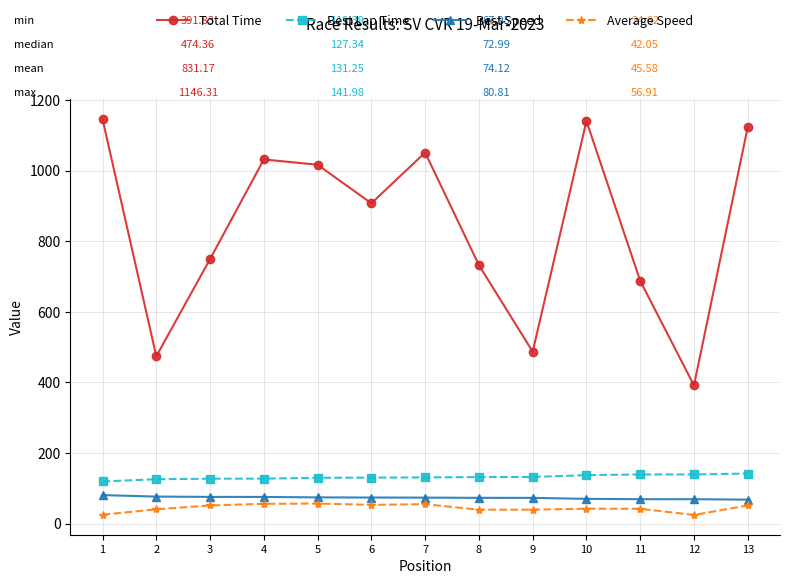

What is the difference between the Average Speed values at 7 and 6?

1.9